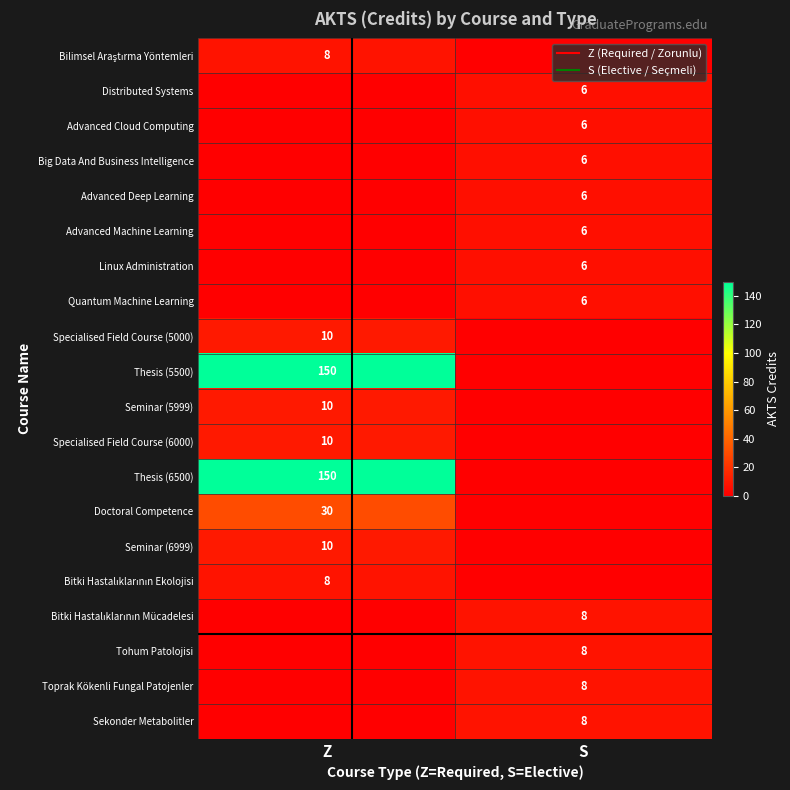

At how many categories does at least one series exceed 65?

1